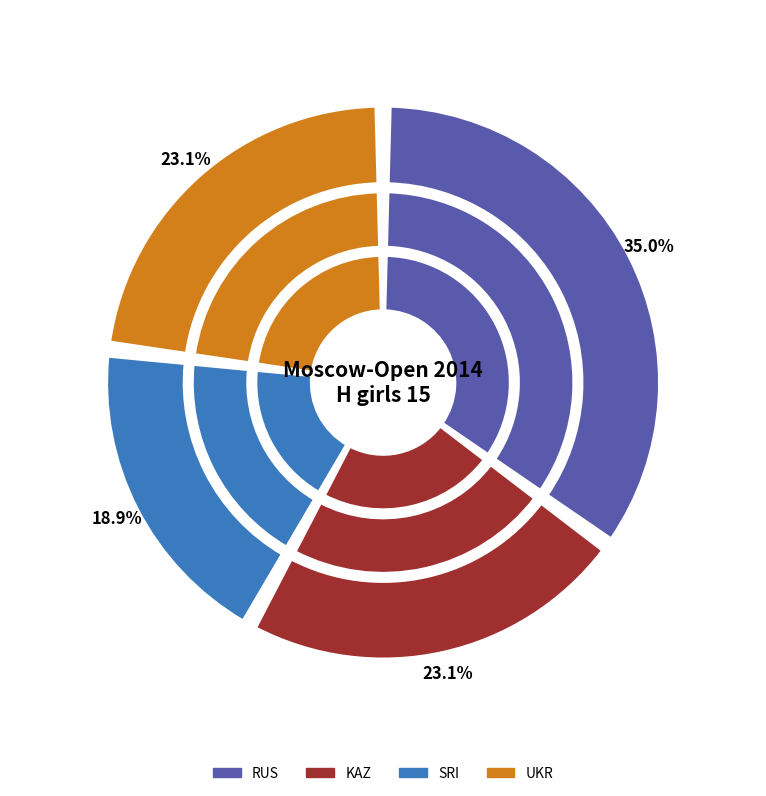

What is the change in value from SRI to UKR?

+253